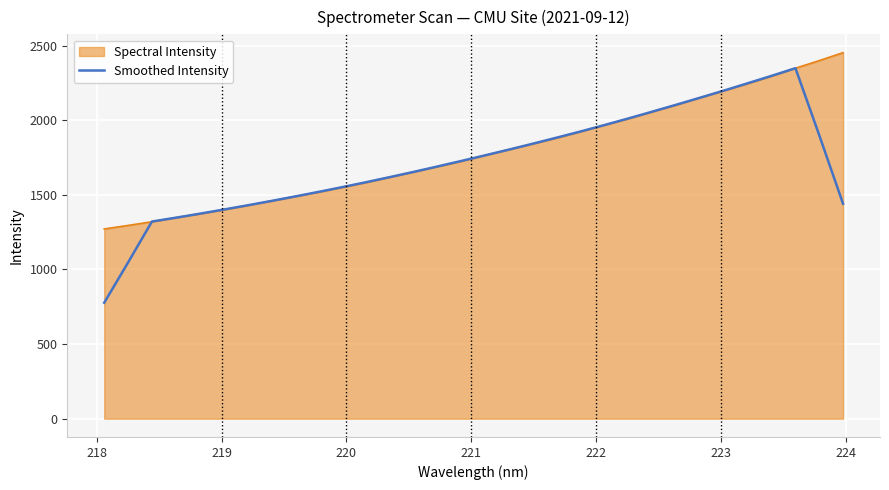

Which series has the largest range (max minus min)?

Smoothed Intensity